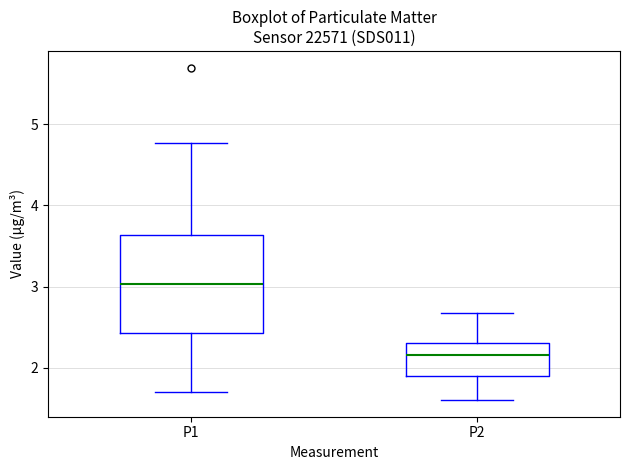

Where does the lower whisker of the box for P2 end on the y-axis? The values are not printed on the chart, so give them approximately, as read against the axis.

1.6